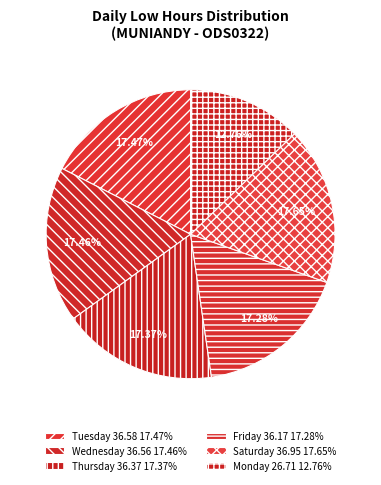

Is there any slice that represents more than half of the pie?

No